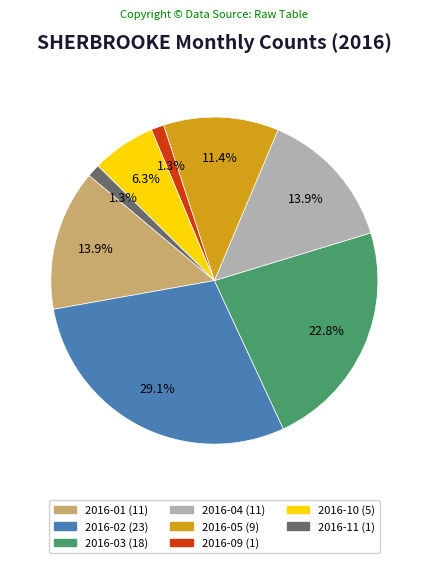

Does any single category account for the majority?

No